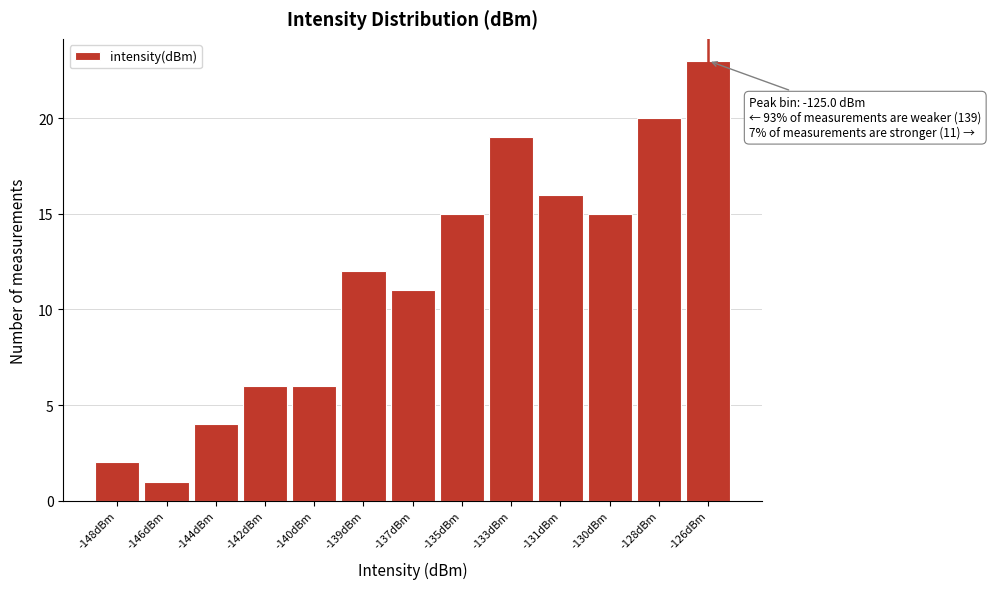

Reading left to right, list all the values displayed in this chart.

-148dBm=2	-146dBm=1	-144dBm=4	-142dBm=6	-140dBm=6	-139dBm=12	-137dBm=11	-135dBm=15	-133dBm=19	-131dBm=16	-130dBm=15	-128dBm=20	-126dBm=23